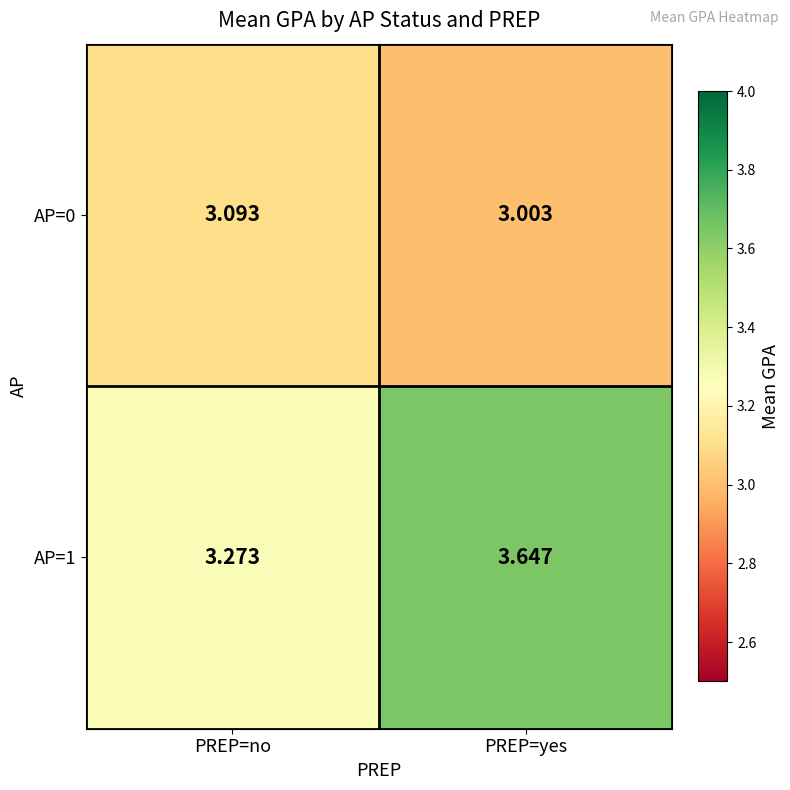

At which category does the chart reach its minimum across all series?

PREP=yes